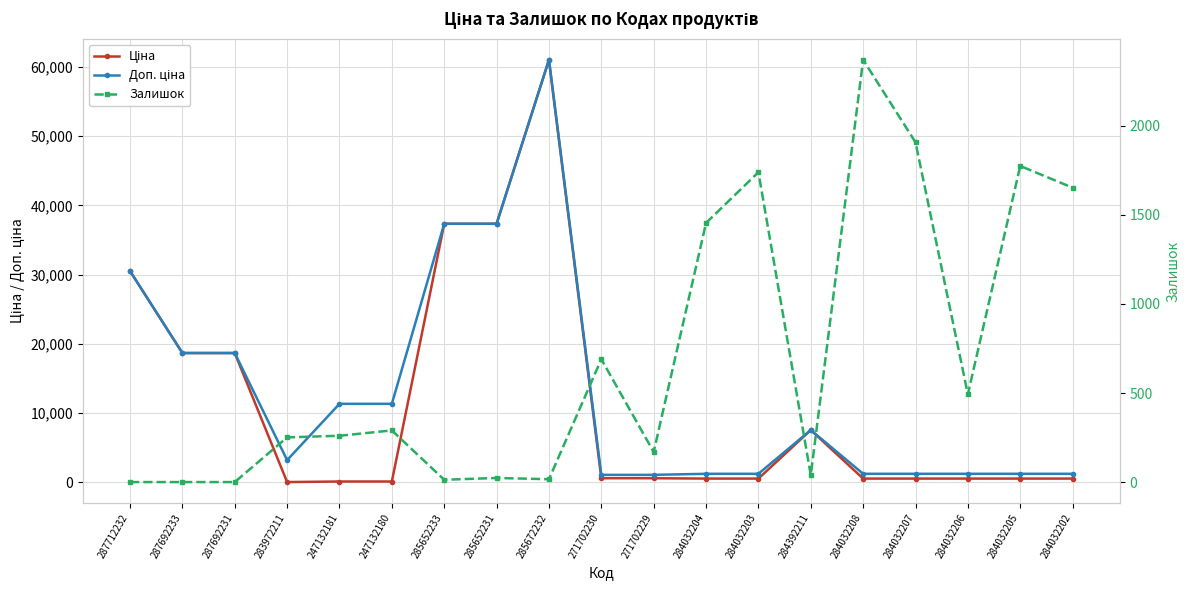

Is it true that Залишок equals 2371.0 at 284032208?

True